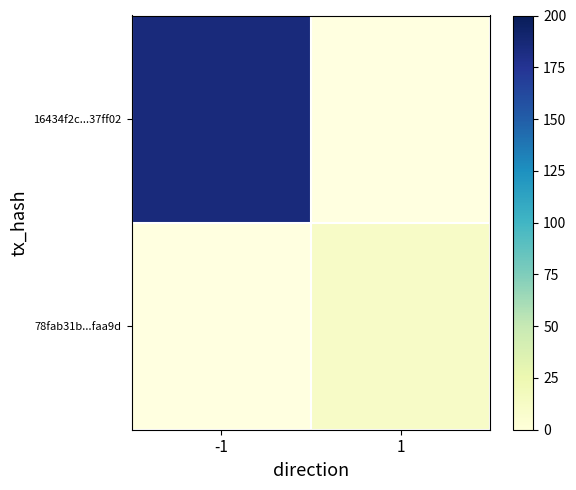

At how many categories does at least one series exceed 121?

1